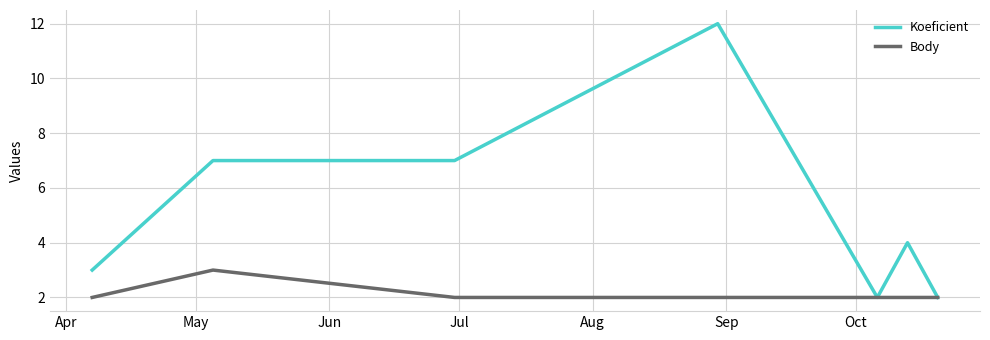

How many lines are shown in the chart?

2